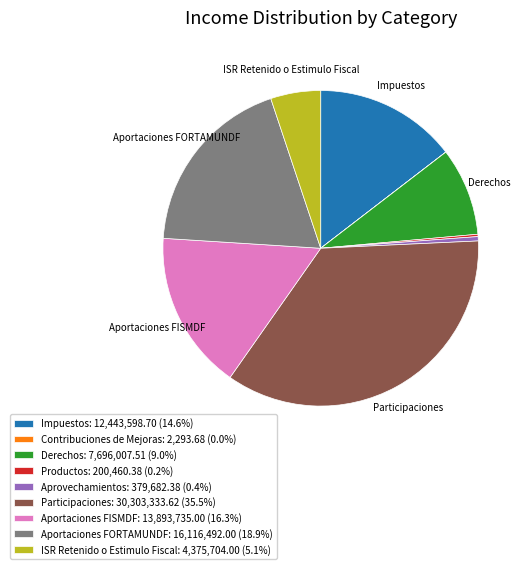

Is the sum of Aprovechamientos: 379,682.38 (0.4%) and Aportaciones FORTAMUNDF: 16,116,492.00 (18.9%) greater than half?

No